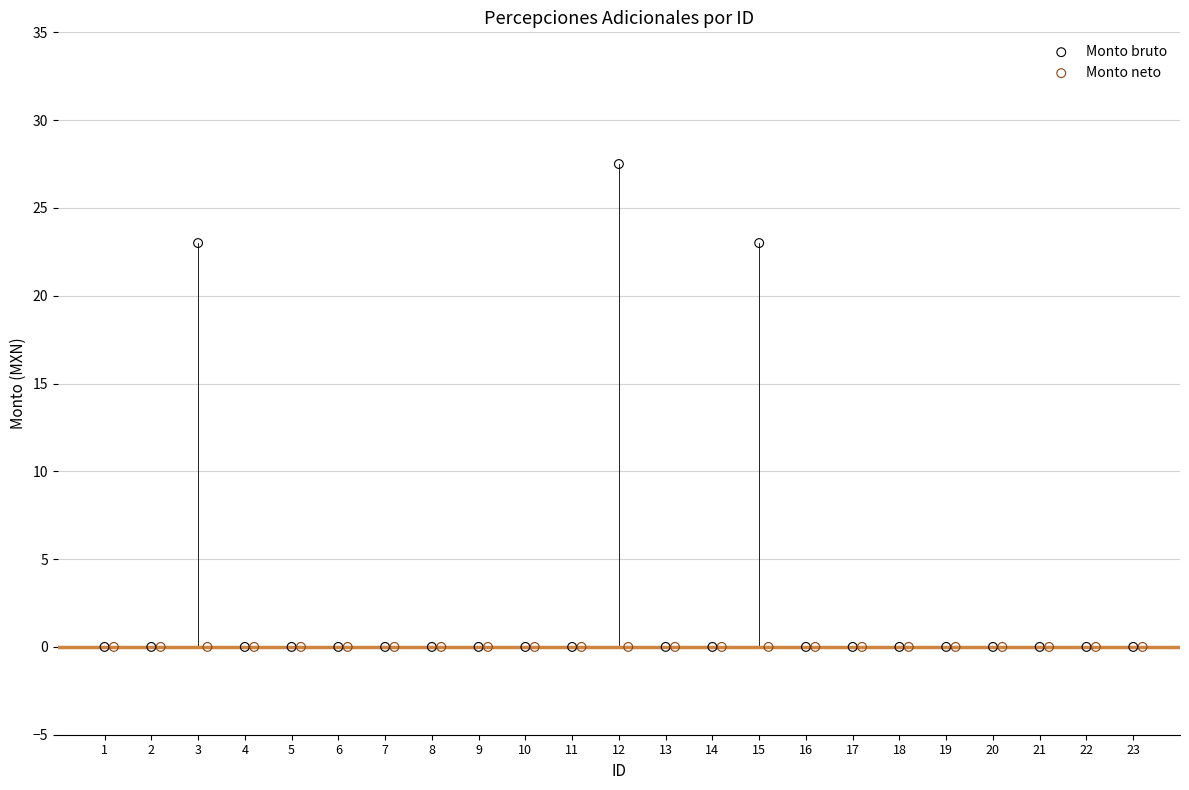

Which series reaches the maximum Y coordinate?

Monto bruto